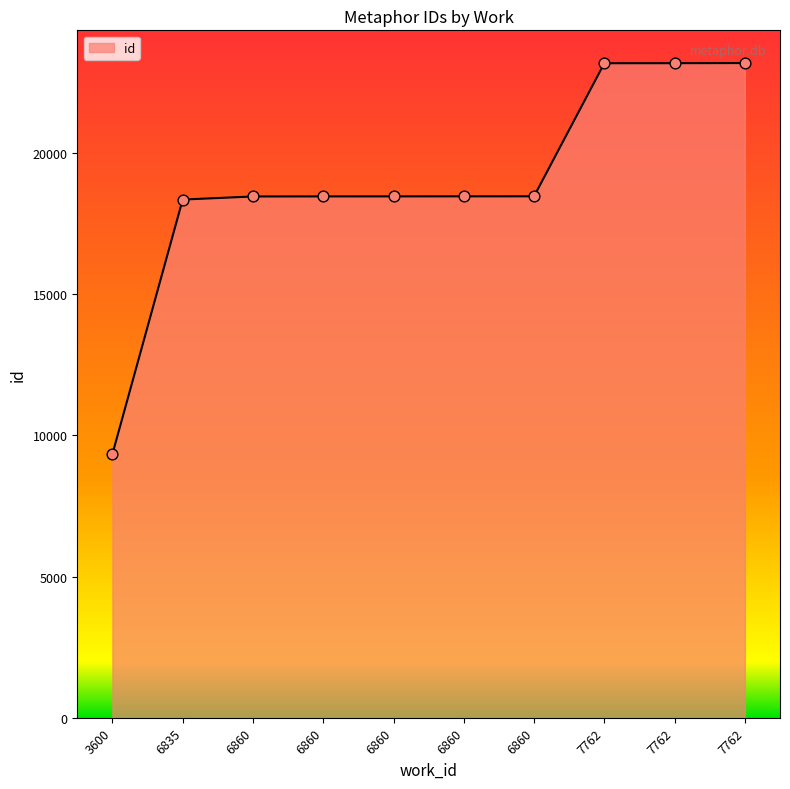

Approximately how many times larger is the value at 7762 compared to 7762?

1.0